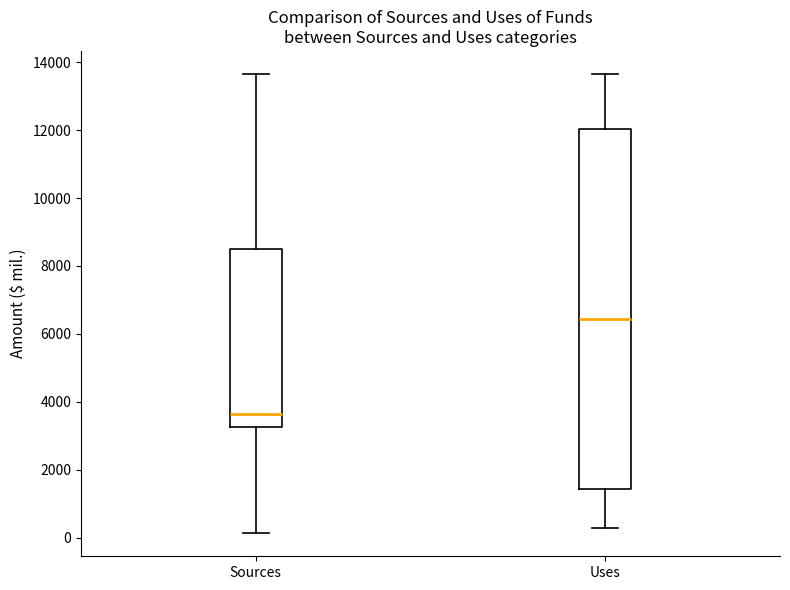

Where does the lower whisker of the box for Sources end on the y-axis? The values are not printed on the chart, so give them approximately, as read against the axis.

200